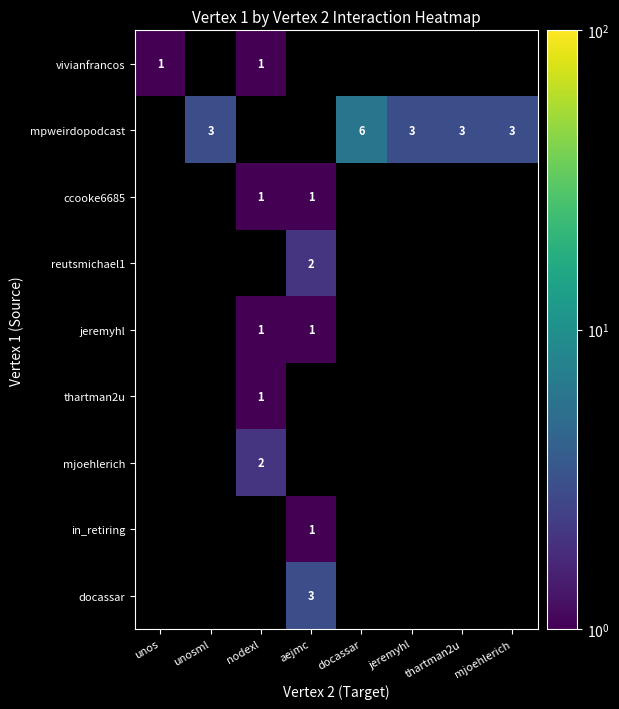

How many positive values does the vivianfrancos series have?

2